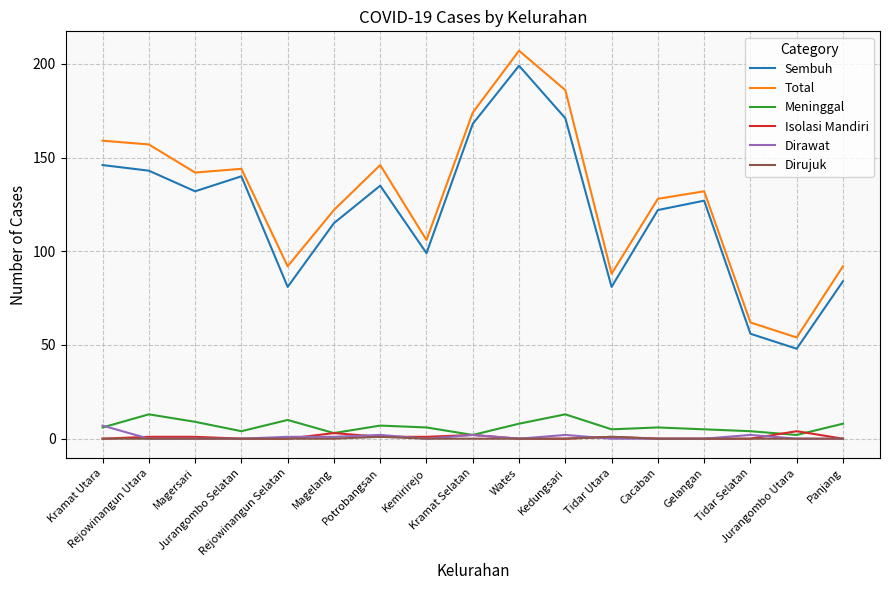

How many values in the Total series are below 132?

8